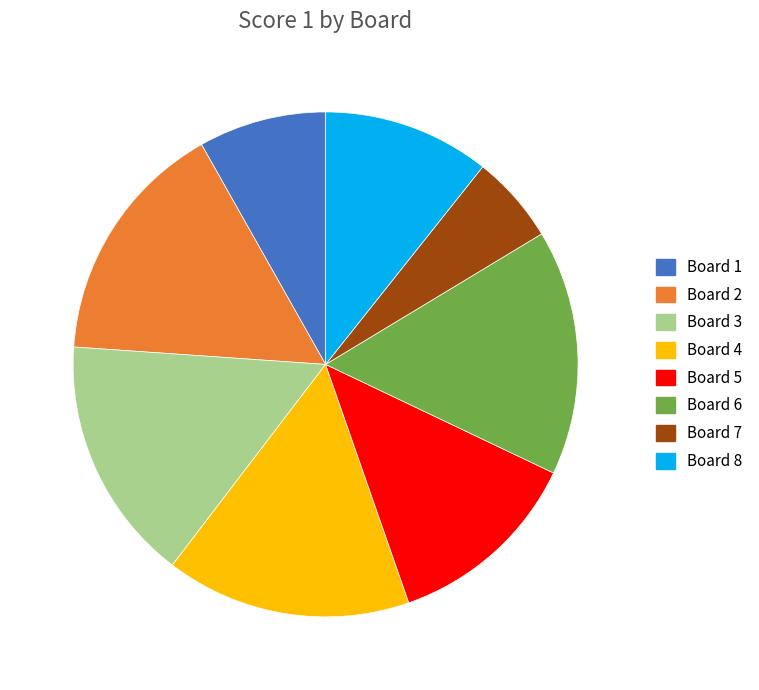

Which has a higher value, Board 1 or Board 2?

Board 2